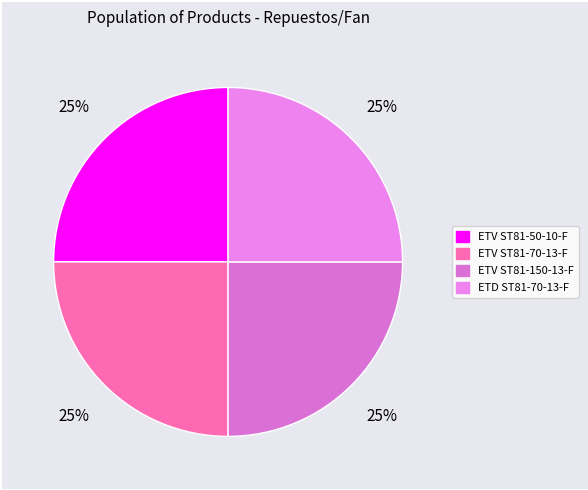

How many slices are in this pie chart?

4